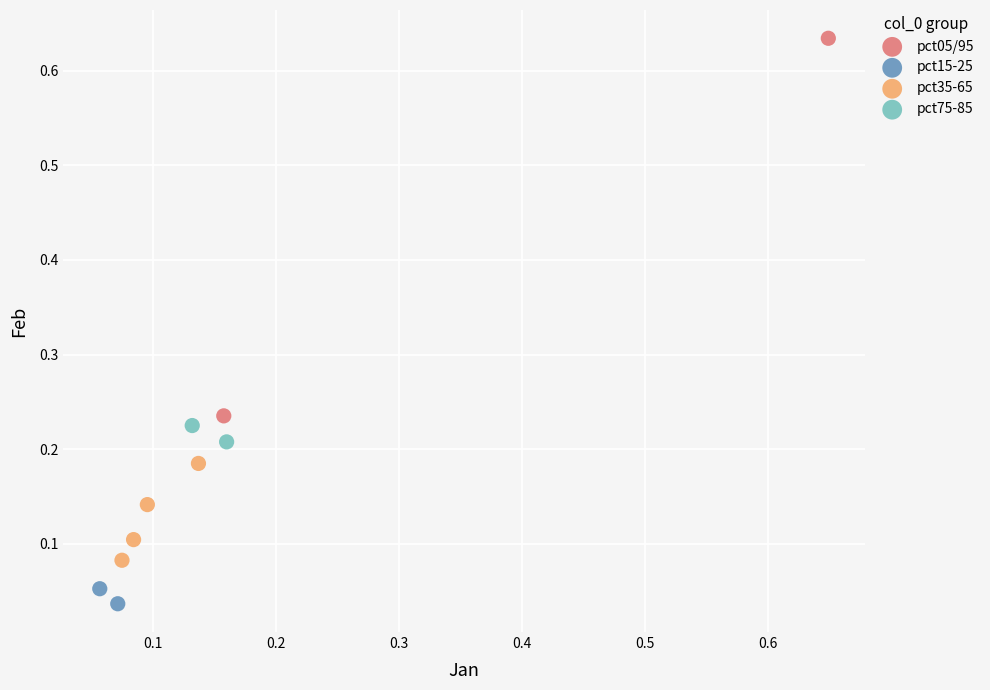

What are all the series names shown in the legend?

pct05/95, pct15-25, pct35-65, pct75-85